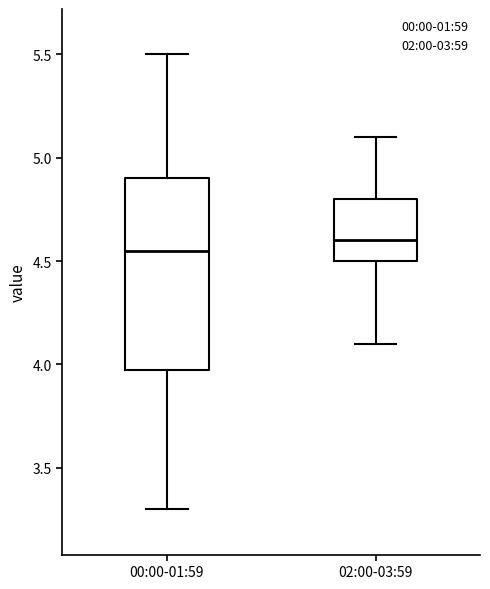

Where does the lower whisker of the box for 00:00-01:59 end on the y-axis? The values are not printed on the chart, so give them approximately, as read against the axis.

3.30